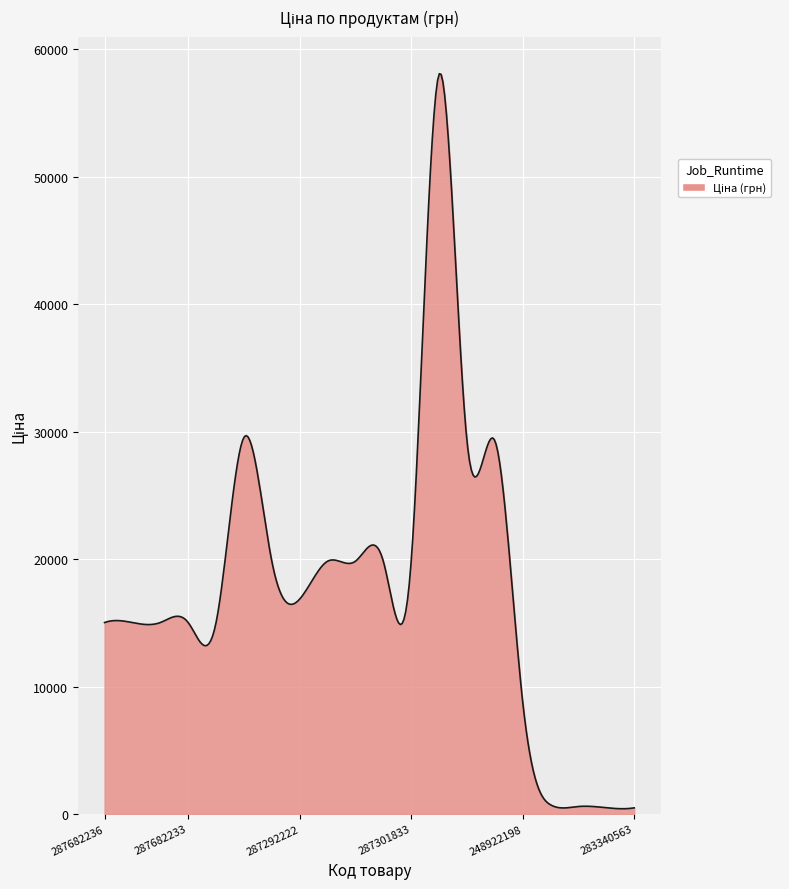

What is the maximum value shown in the chart?

58081.4